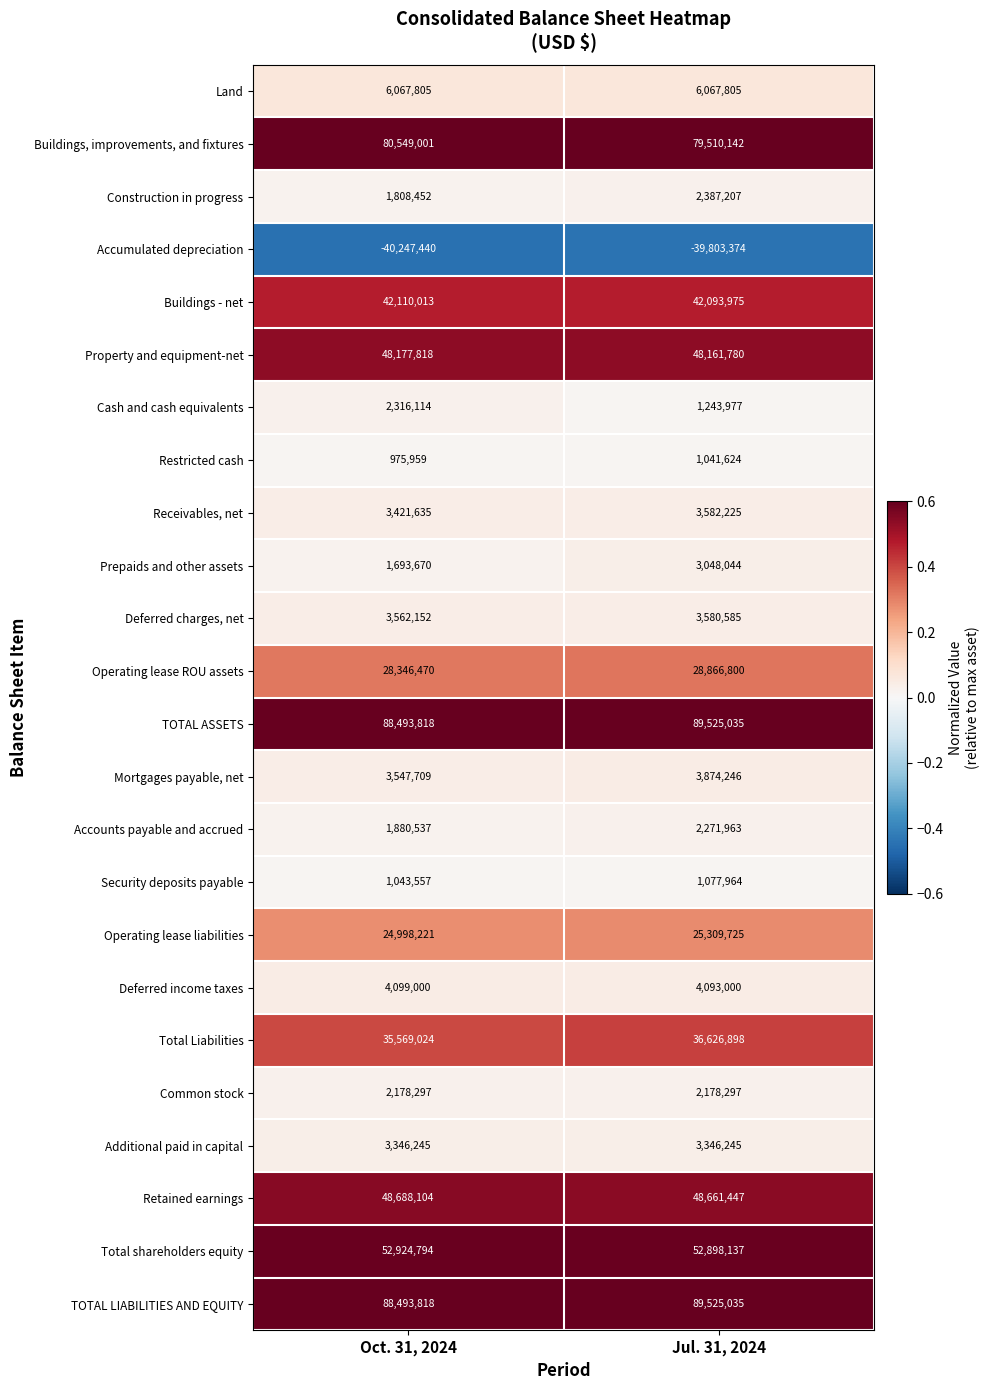

Rank the categories by Deferred charges, net value from lowest to highest.

Oct. 31, 2024, Jul. 31, 2024